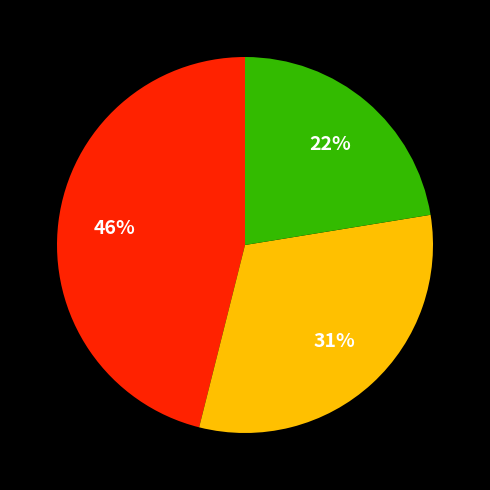

Is there any slice that represents more than half of the pie?

No